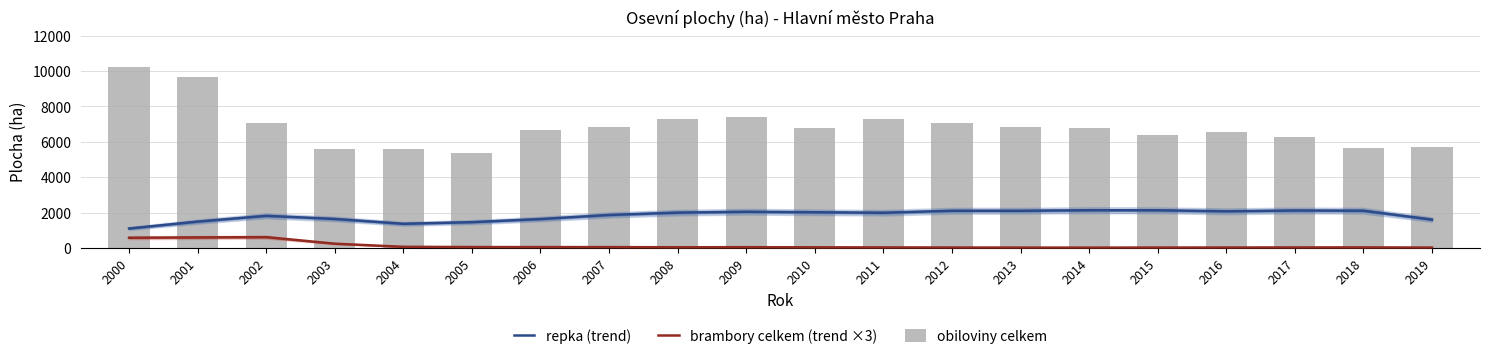

At which label does obiloviny celkem reach its minimum?

2005